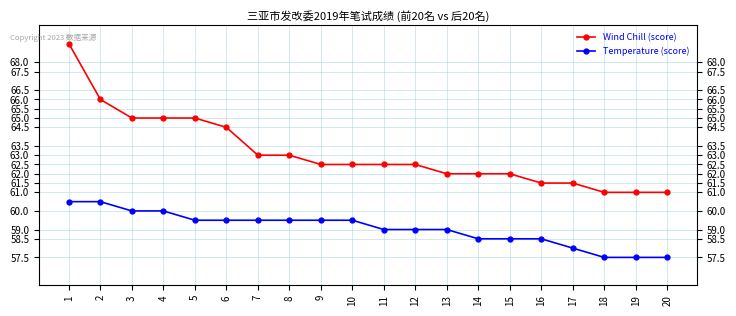

How many values in the Wind Chill (score) series exceed 62?

12